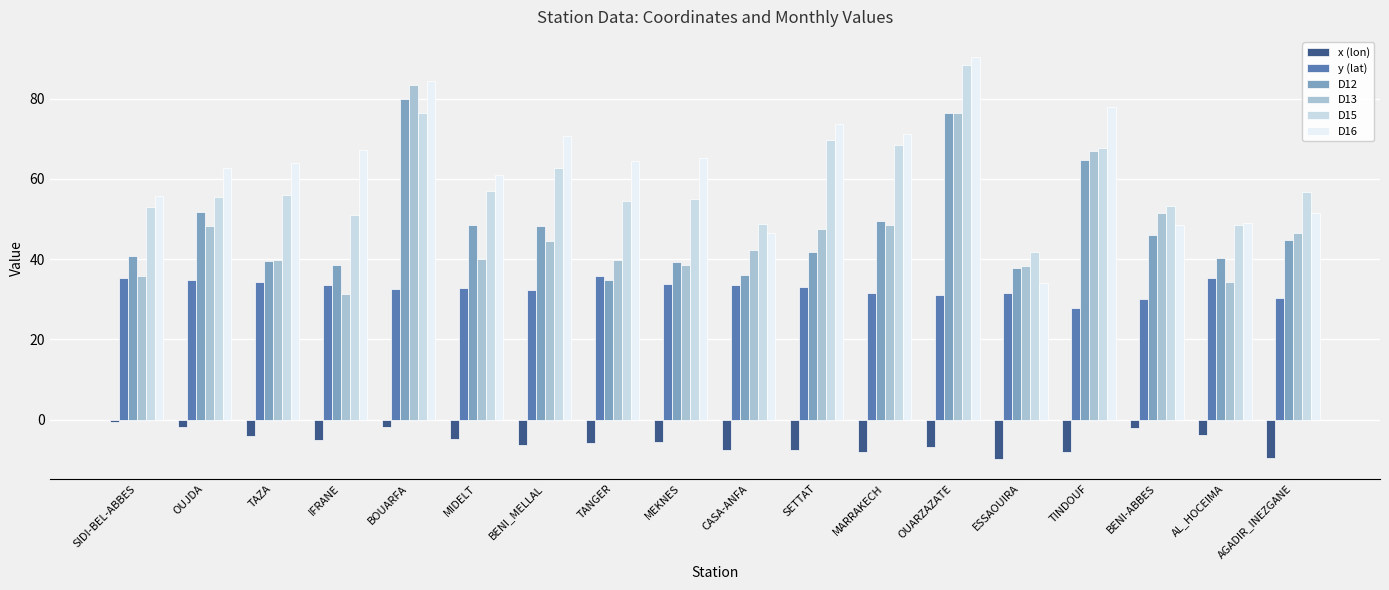

What is the sum of all D15 values?

1064.7